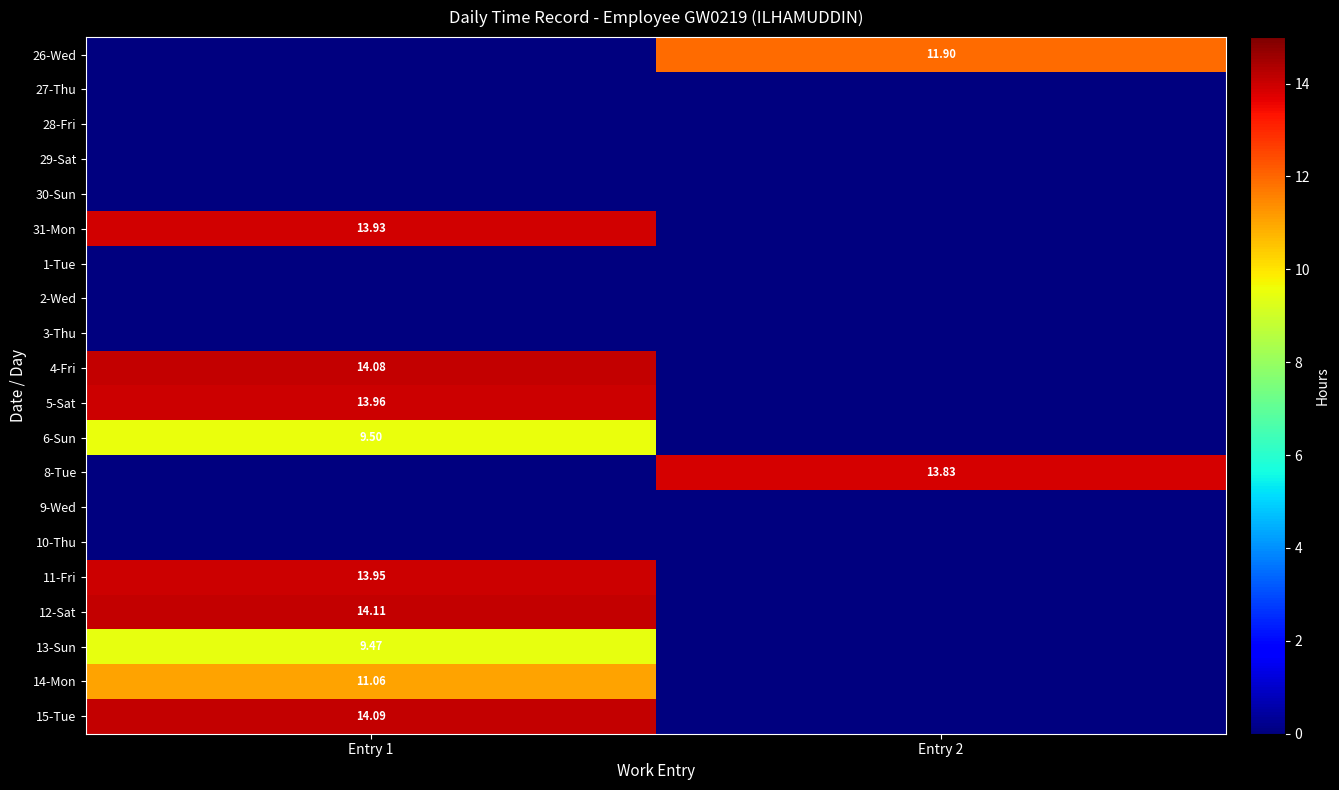

Is the value of 5-Sat at Entry 1 greater than the value of 11-Fri at Entry 1?

Yes